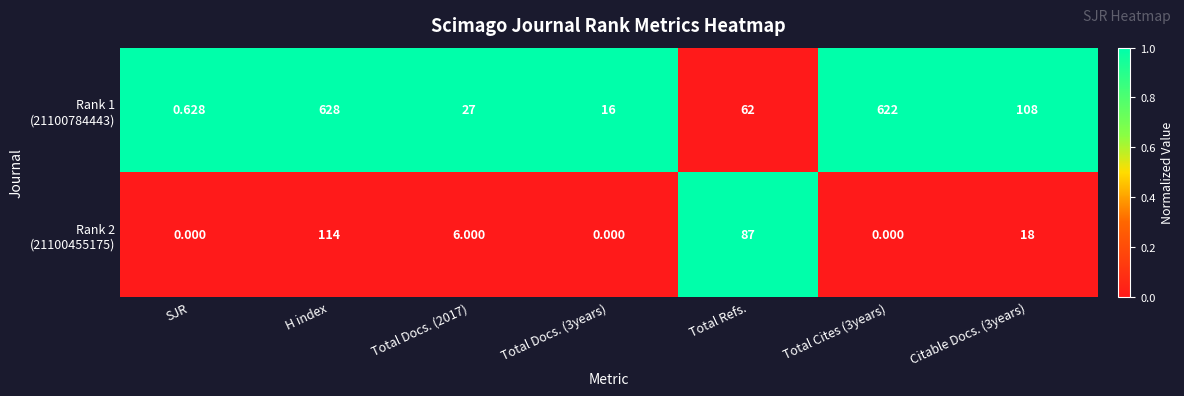

At which category is the sum across all series the highest?

H index